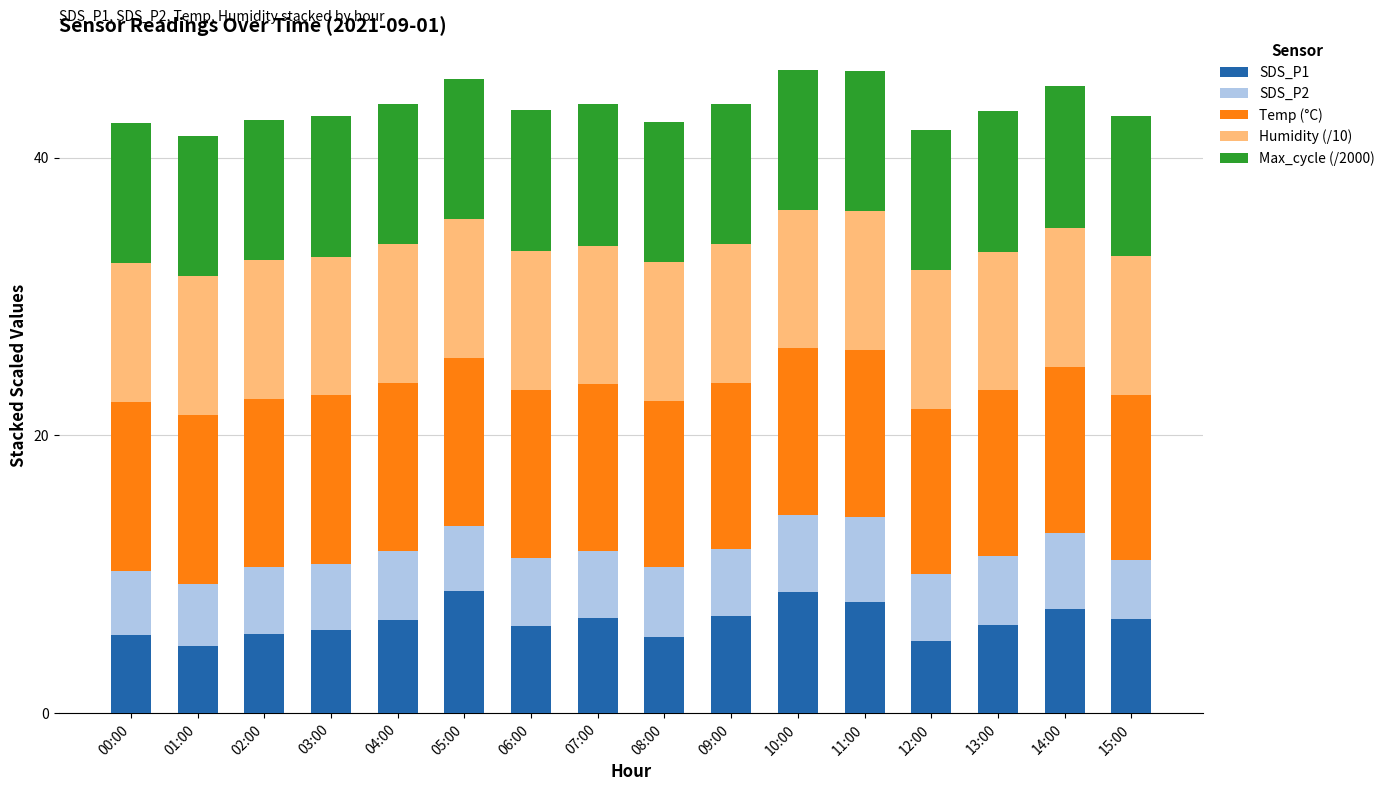

How many categories are shown in the chart?

16